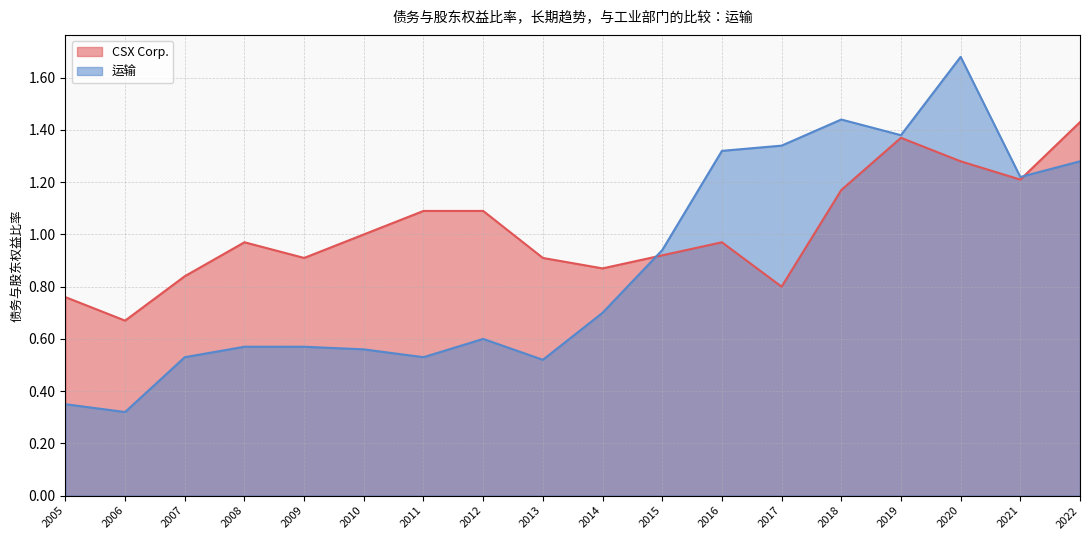

How many interior local peaks does the CSX Corp. series have?

3